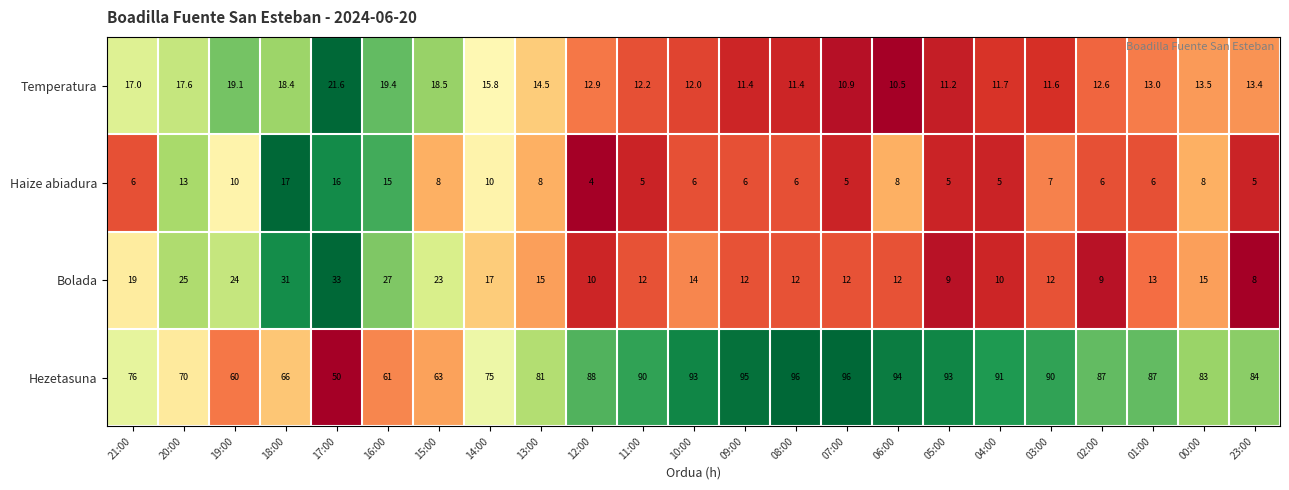

Rank the series by their maximum value, from highest to lowest.

Hezetasuna, Bolada, Temperatura, Haize abiadura